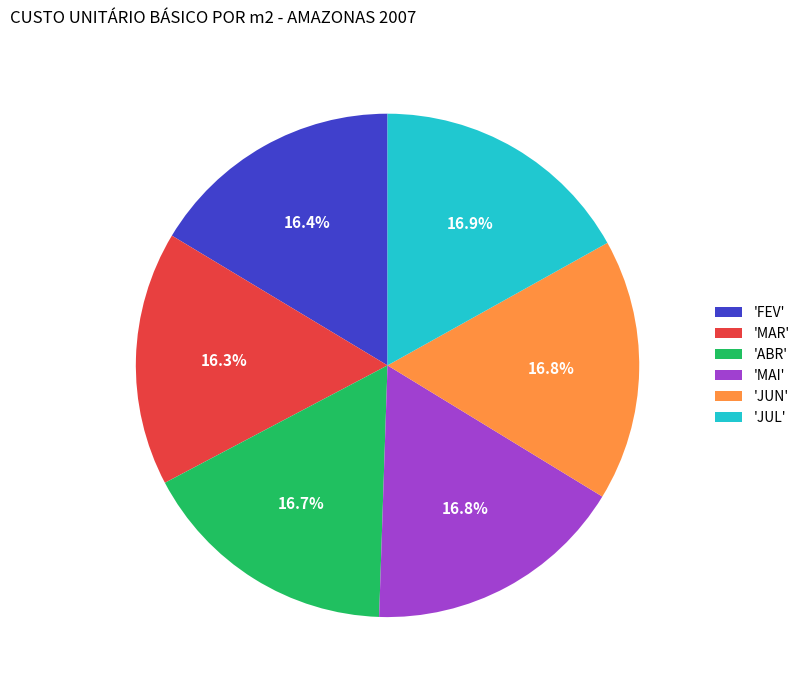

Is the sum of 'MAR' and 'JUL' greater than half?

No